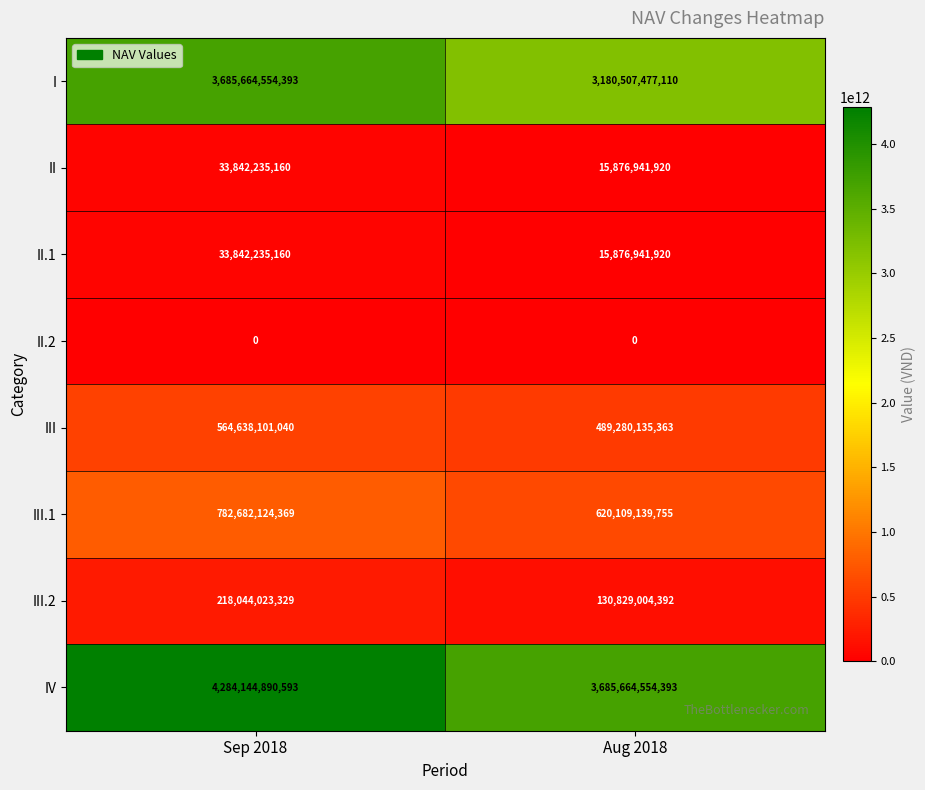

Which series changed the most between Sep 2018 and Aug 2018?

IV